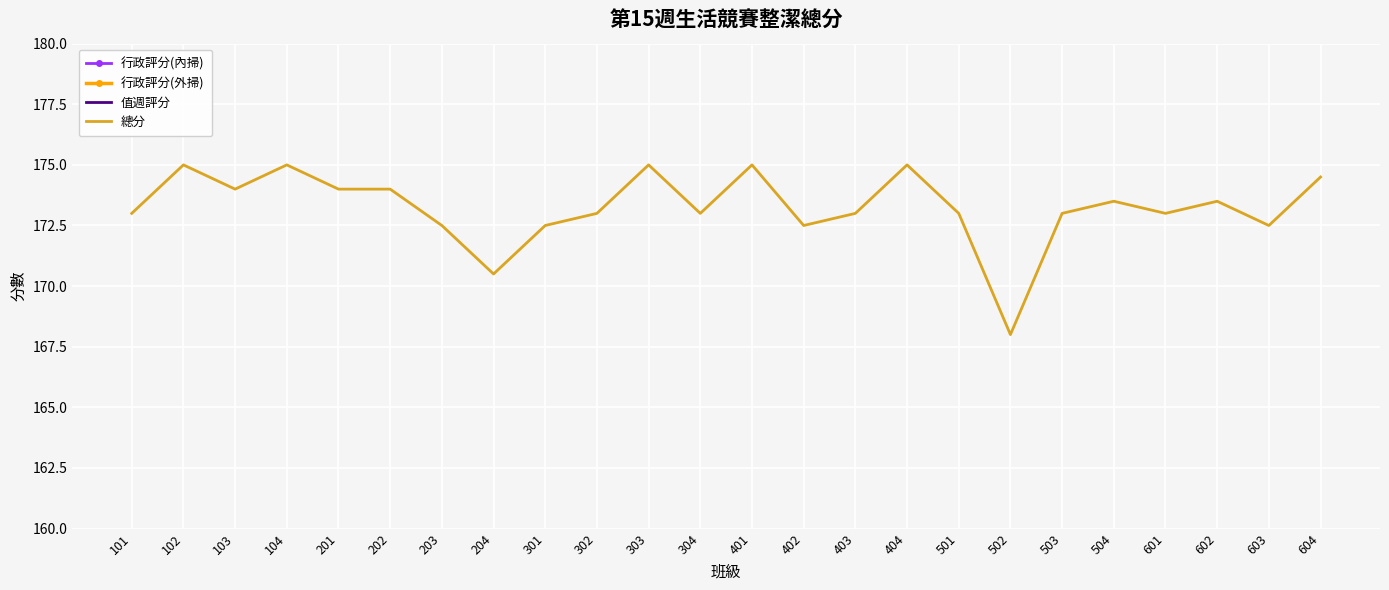

What is the spread (max minus min) of values at 402?

94.5